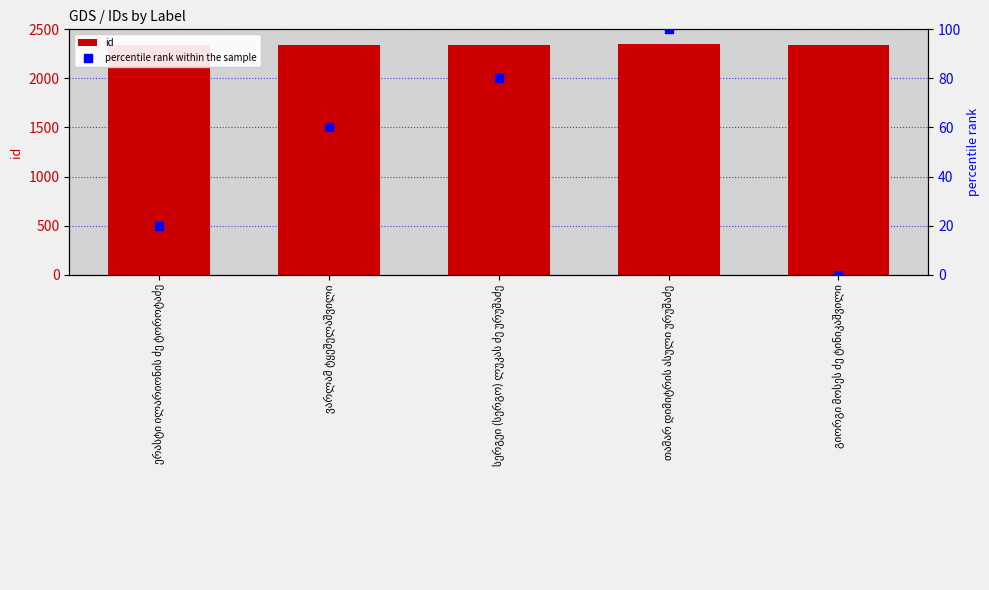

At which category is the sum across all series the highest?

თამარ დიმიტრის ასული ურუშაძე